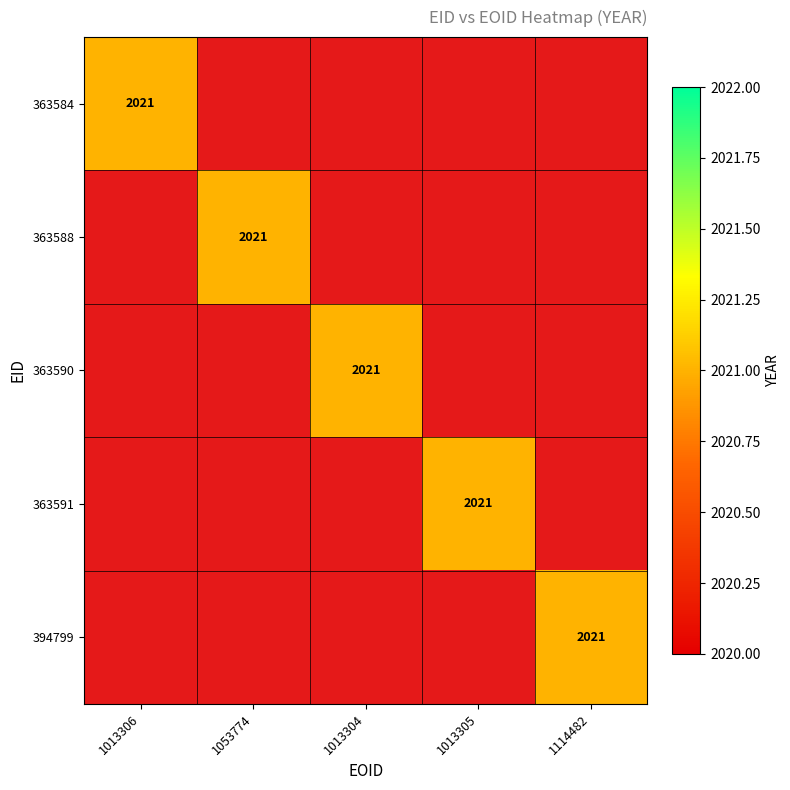

Rank the series by their maximum value, from highest to lowest.

363584, 363588, 363590, 363591, 394799